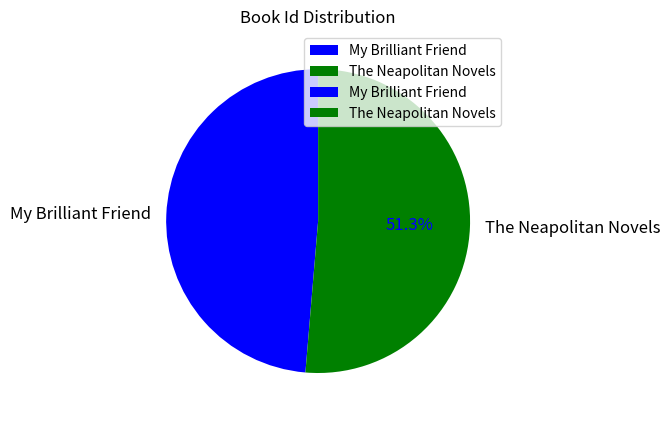

To the nearest percent, what is the difference between the largest and smallest slice percentages?

3%